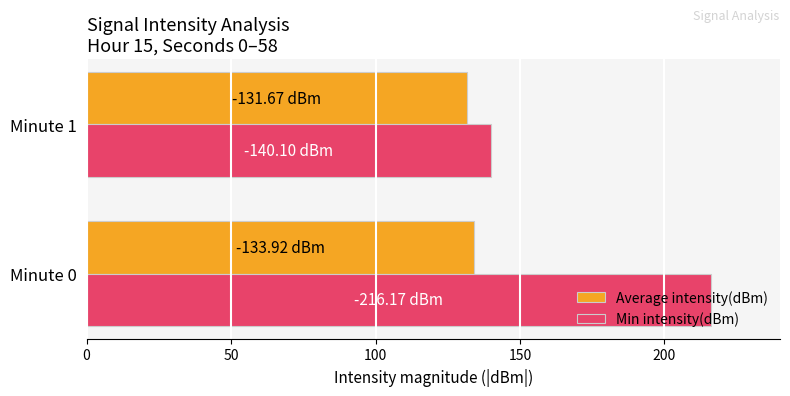

Is the value of Average intensity(dBm) at Minute 0 greater than the value of Min intensity(dBm) at Minute 1?

No